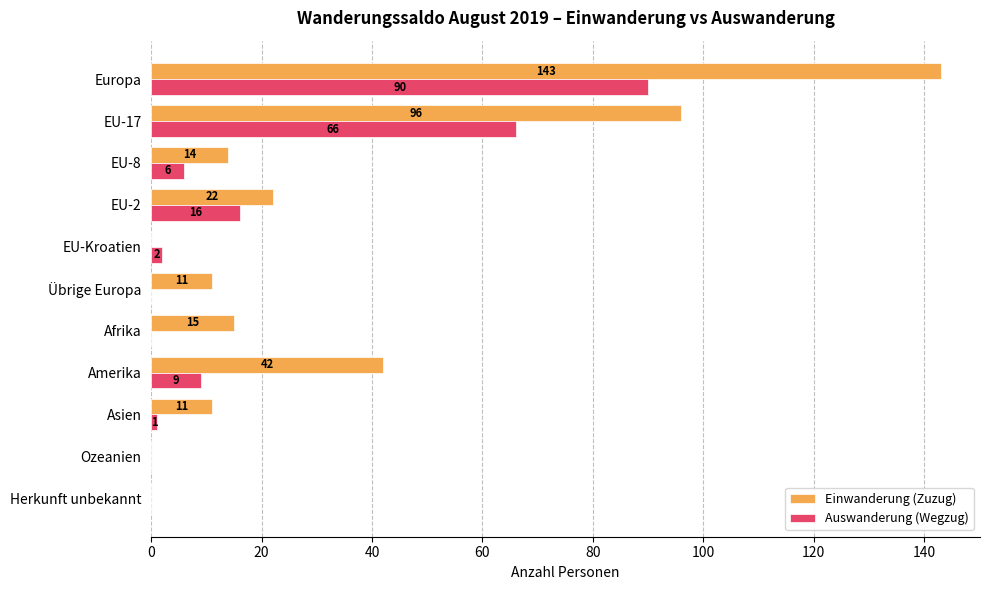

What is the highest value of the Einwanderung (Zuzug) series?

143